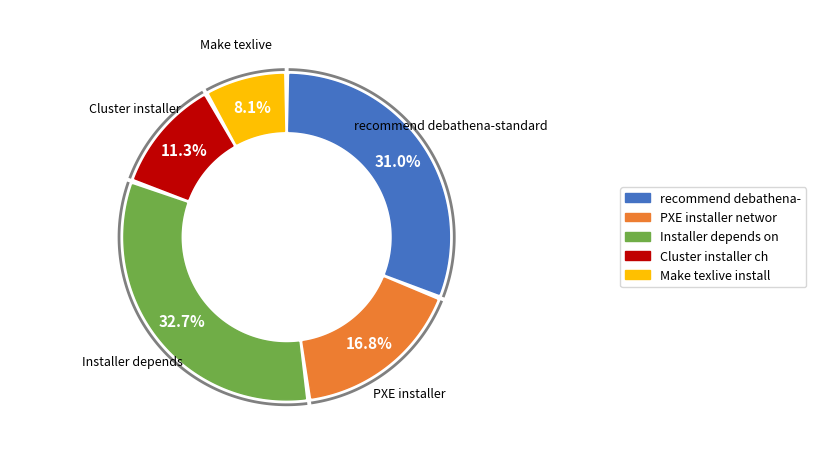

Is there any slice that represents more than half of the pie?

No